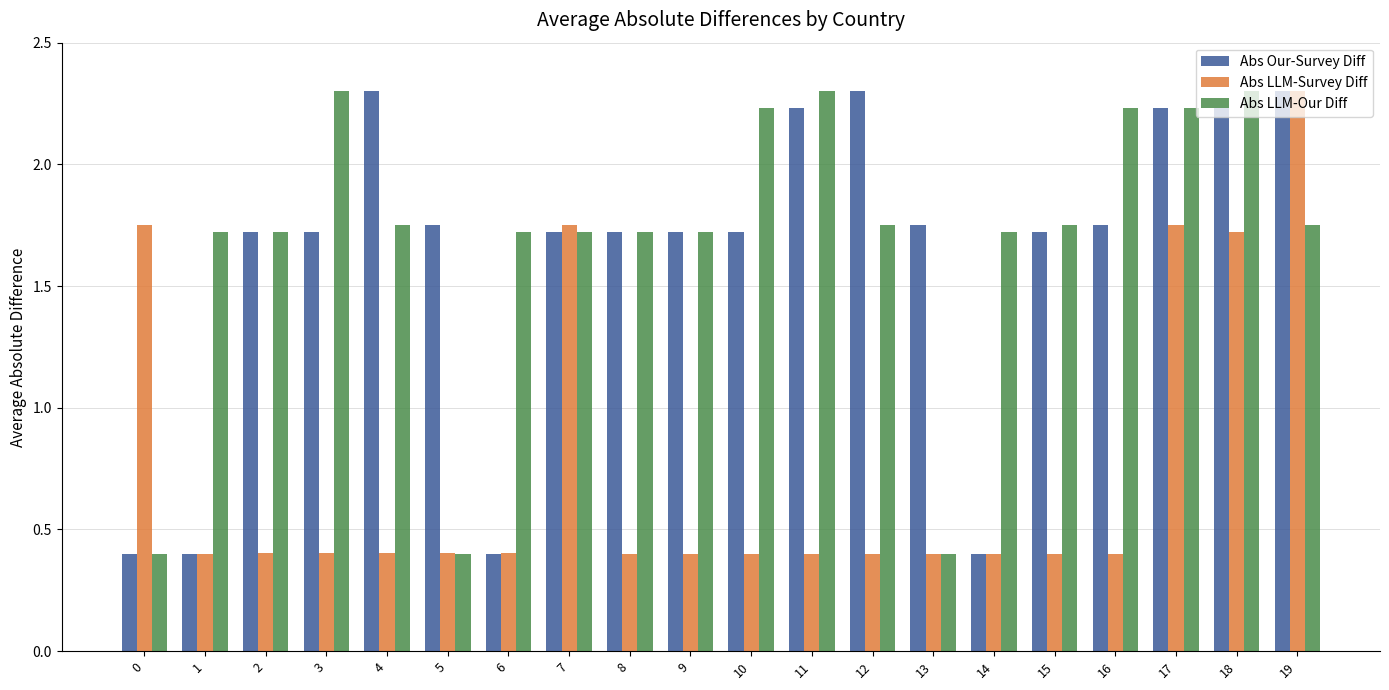

What value does the Abs LLM-Our Diff series have at 9?

1.7